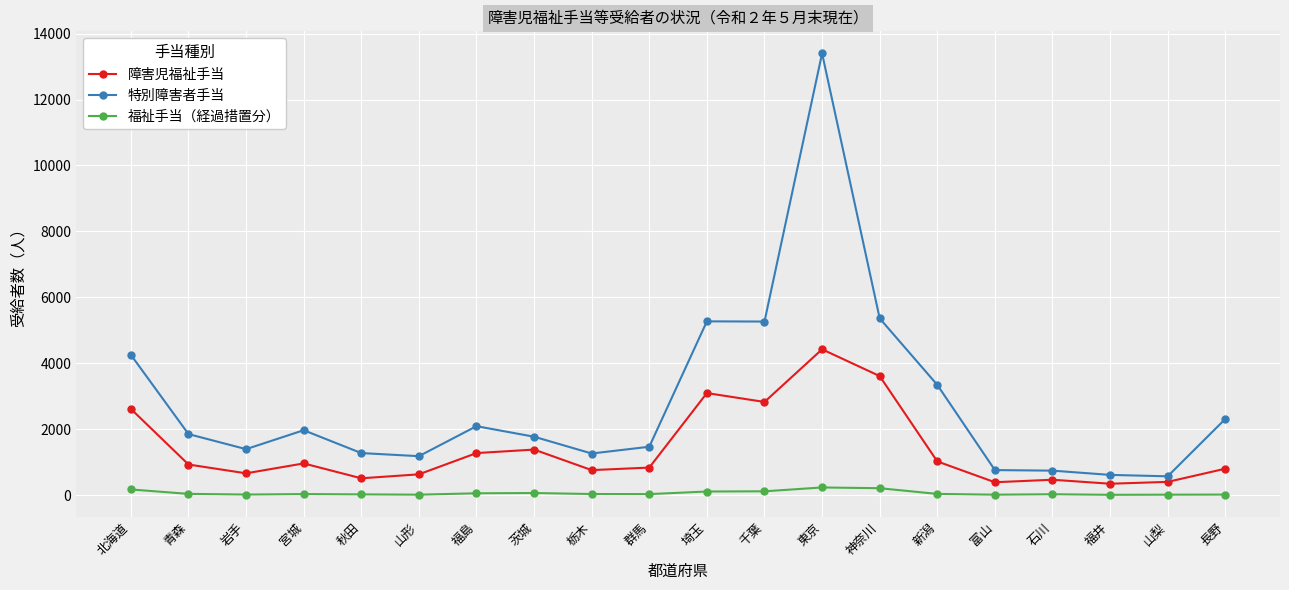

What is the difference between the highest and lowest values at 富山?

746